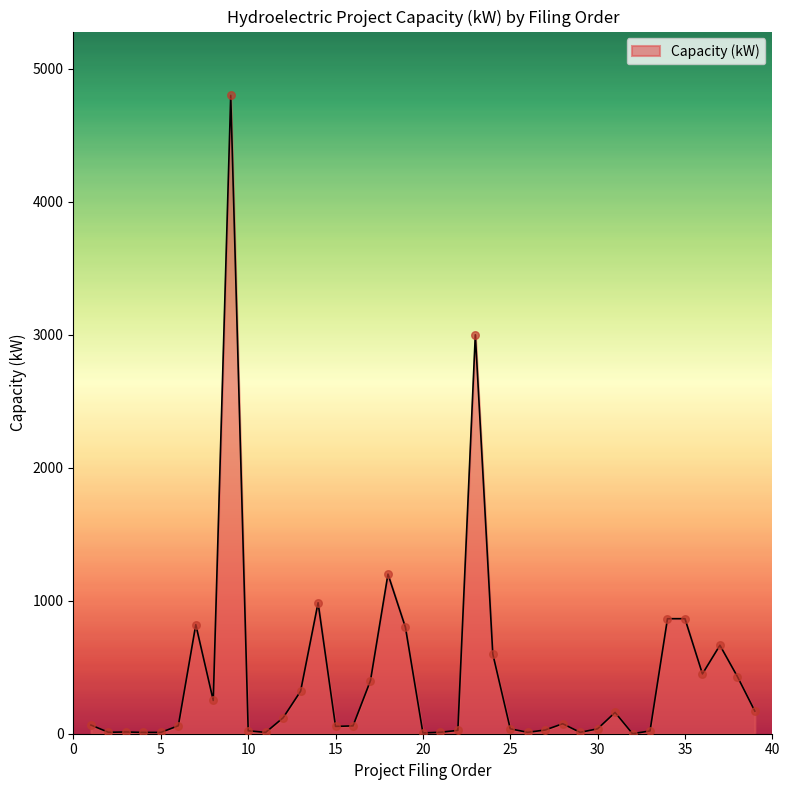

What is the maximum value shown in the chart?

4800.0